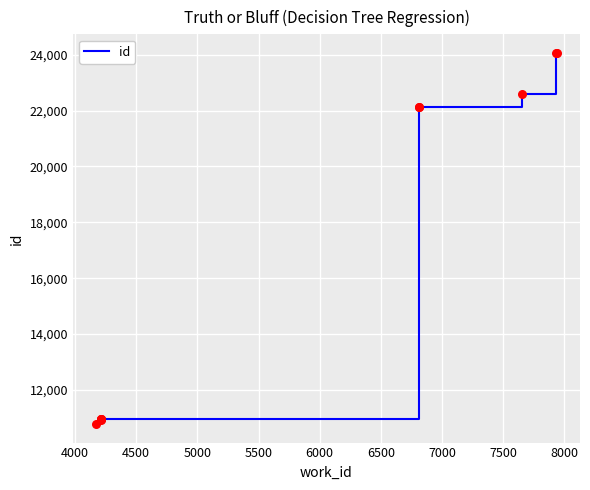

Which has a higher value, 7500 or 8000?

8000